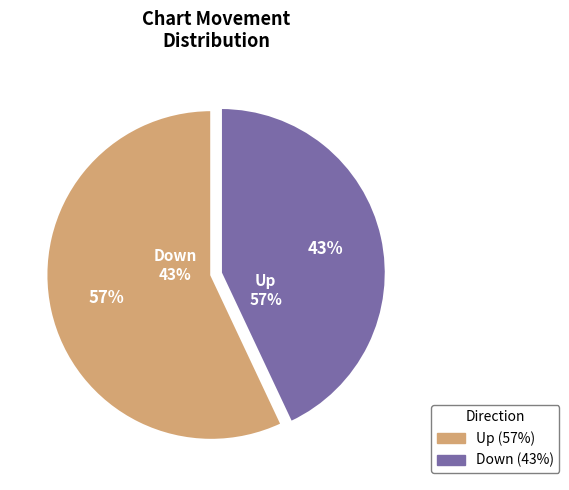

How many segments does this pie chart have?

2